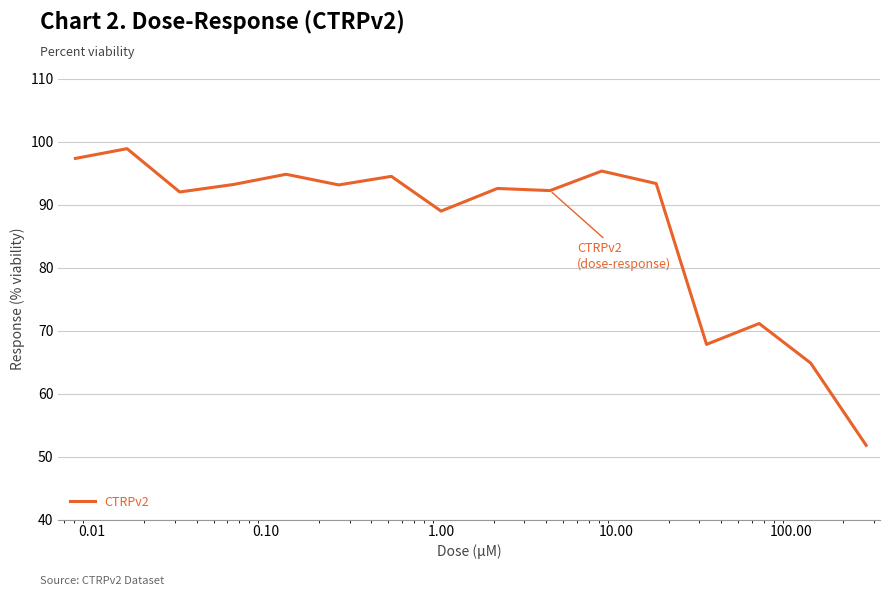

What is the maximum value shown in the chart?

98.9